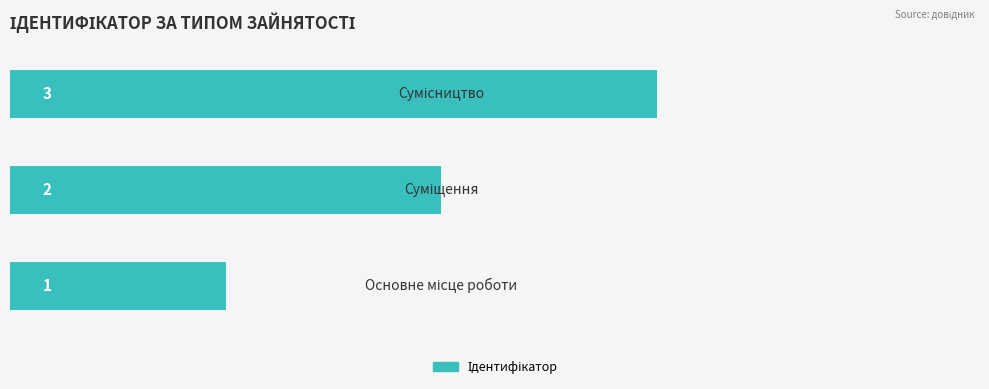

What is the difference between the maximum and minimum values?

2